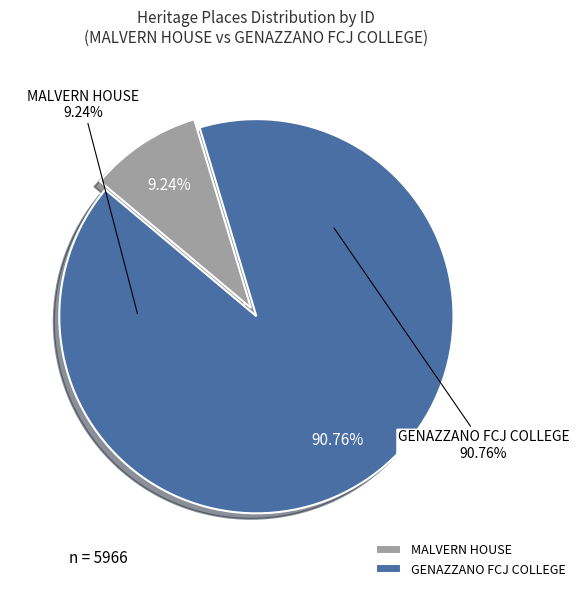

What is the change in value from MALVERN HOUSE to GENAZZANO FCJ COLLEGE?

+4864